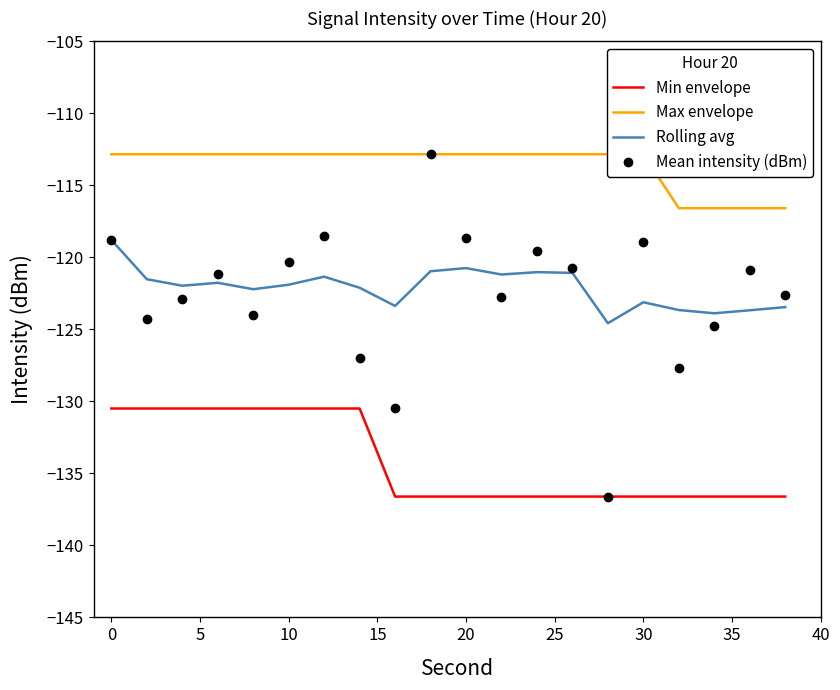

Is it true that Mean intensity (dBm) equals -167.5 at 10?

False